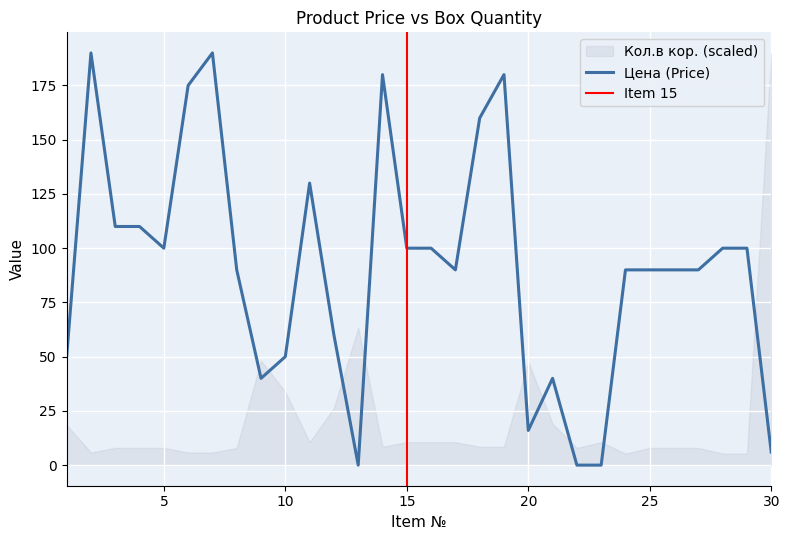

Read the value at 30, to the nearest 10.

10